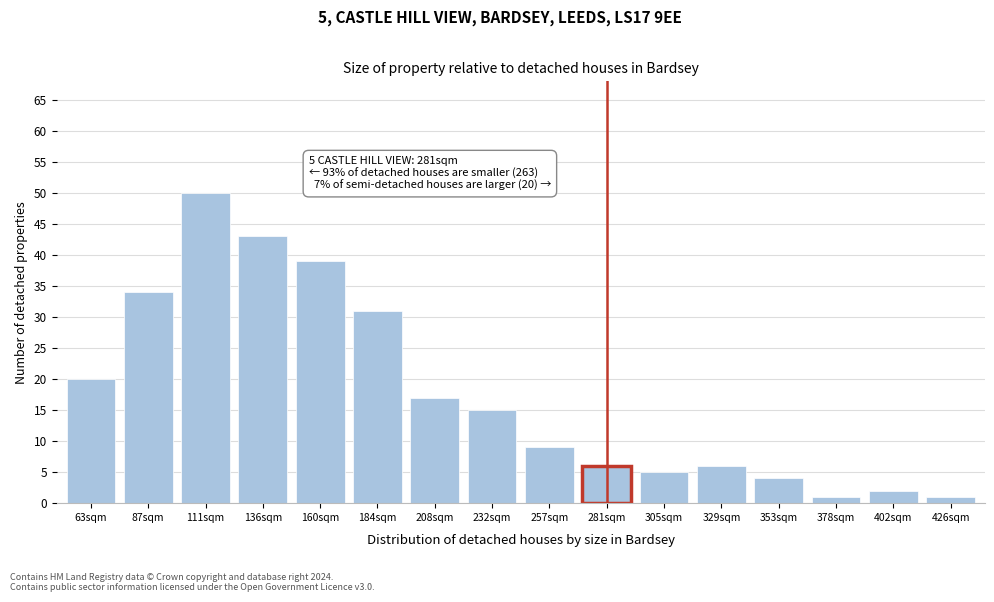

Reading left to right, extract all data points from this chart.

63sqm=20	87sqm=34	111sqm=50	136sqm=43	160sqm=39	184sqm=31	208sqm=17	232sqm=15	257sqm=9	281sqm=6	305sqm=5	329sqm=6	353sqm=4	378sqm=1	402sqm=2	426sqm=1